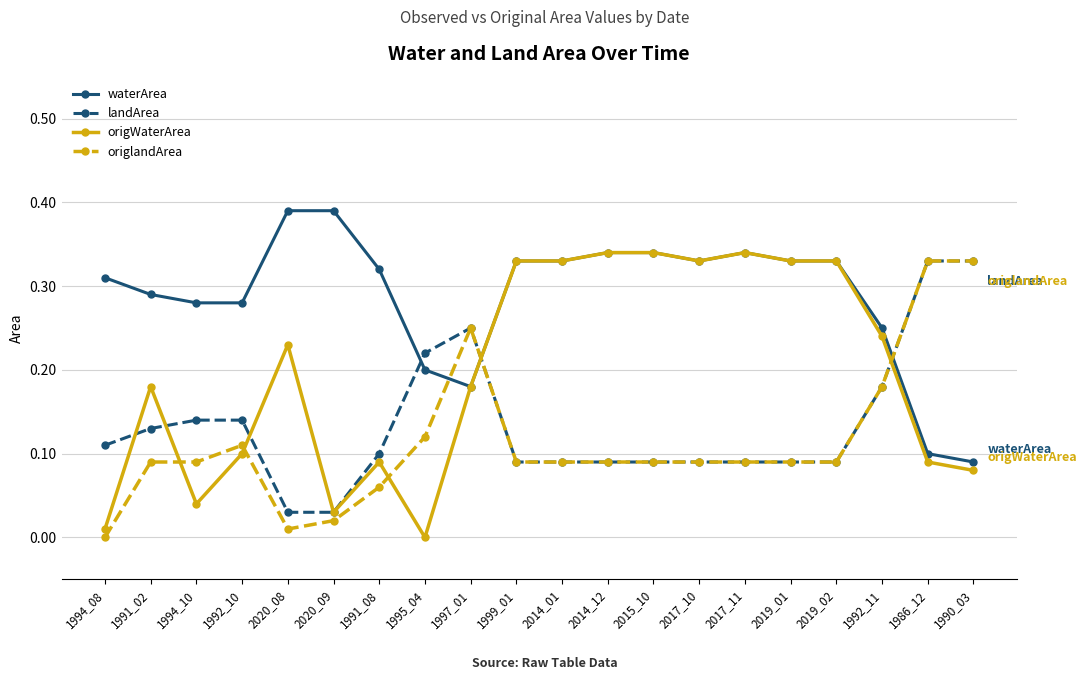

Between 1991_02 and 1995_04, which series saw the biggest shift?

origWaterArea